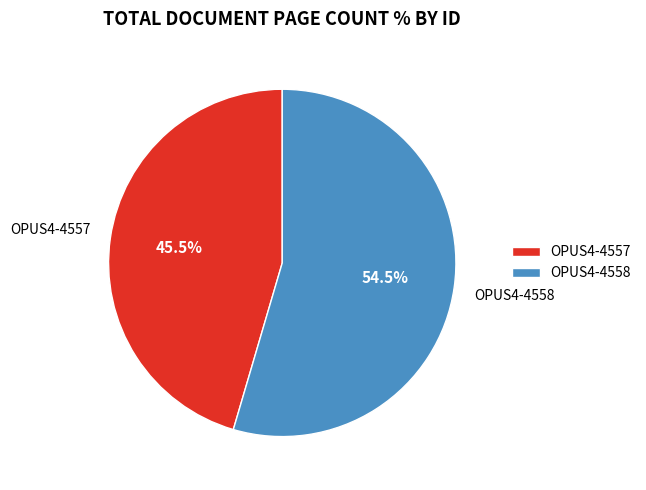

Between OPUS4-4558 and OPUS4-4557, which is larger?

OPUS4-4558